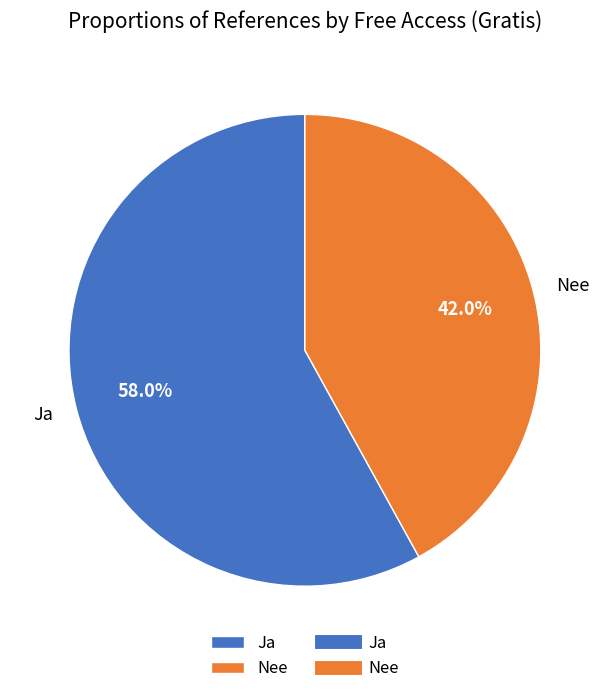

To the nearest percent, what is the difference between the Nee and Ja slice percentages?

16%